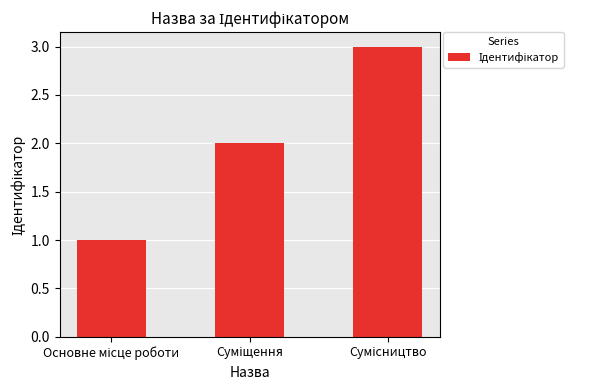

What is the sum of all values?

6